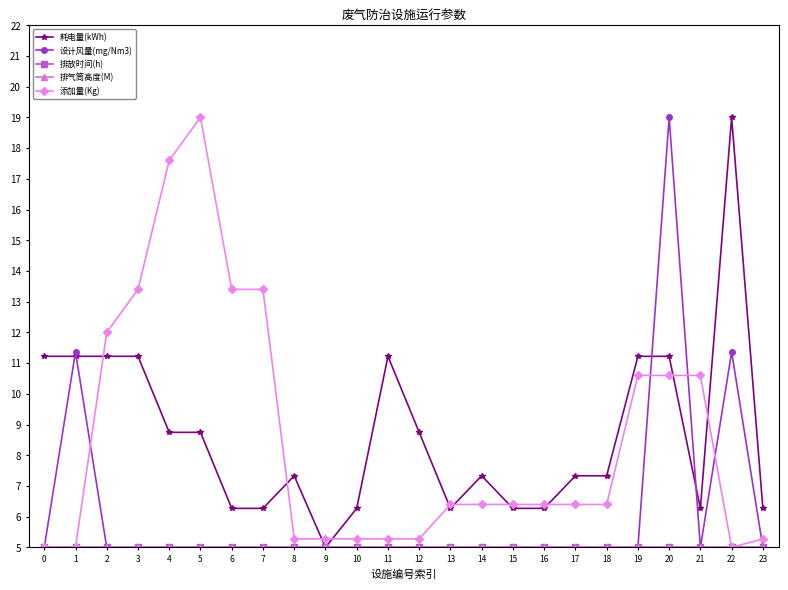

Is this an area chart (filled region under the line)?

No